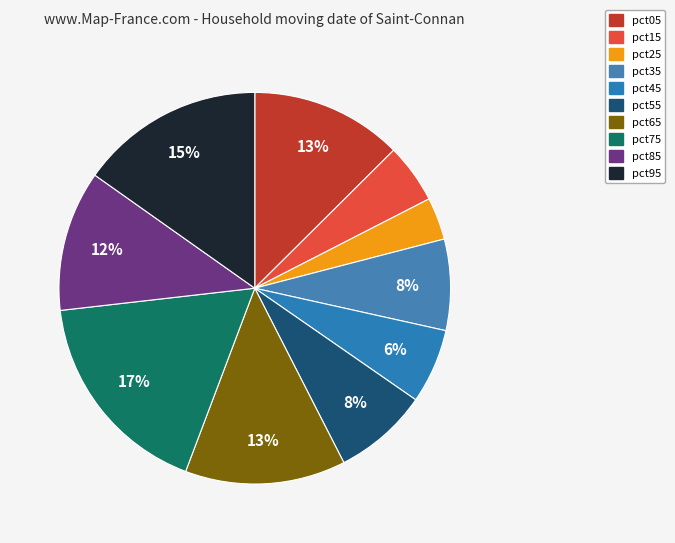

Is pct15 the majority of the pie?

No